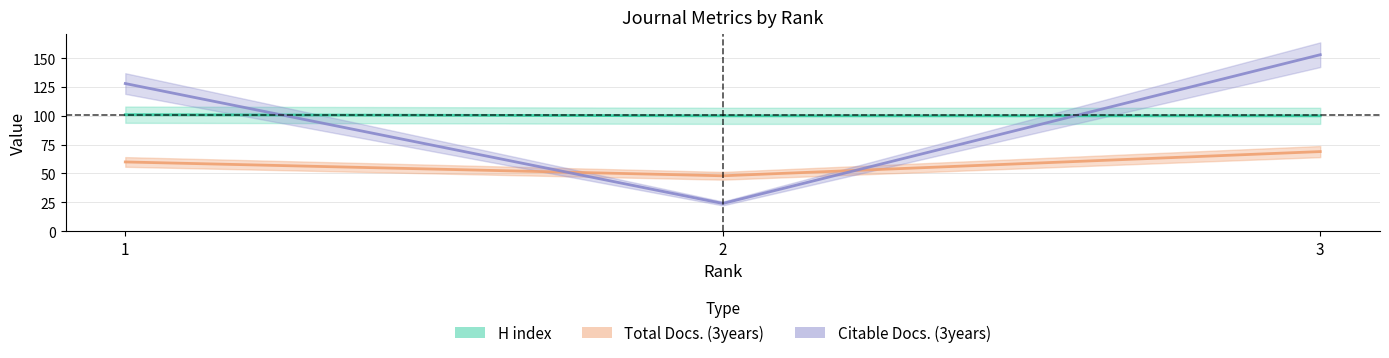

How many lines are shown in the chart?

3